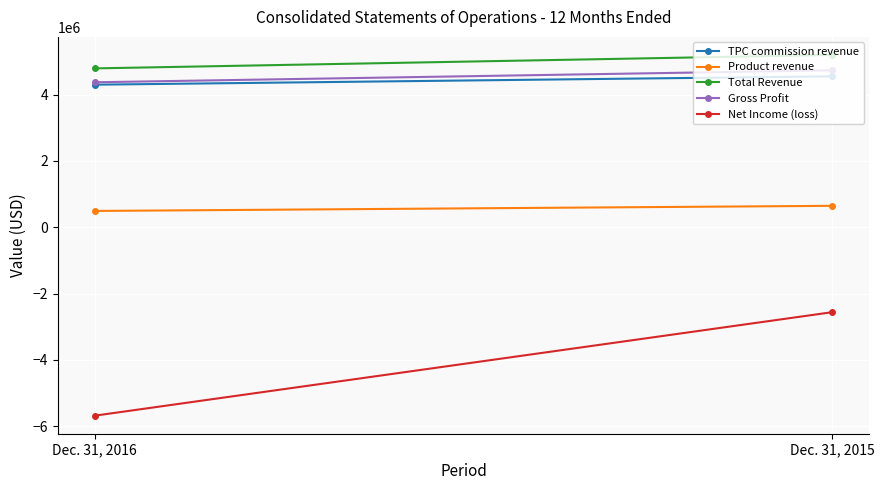

True or false: TPC commission revenue has a value of 4300663 at Dec. 31, 2016.

True